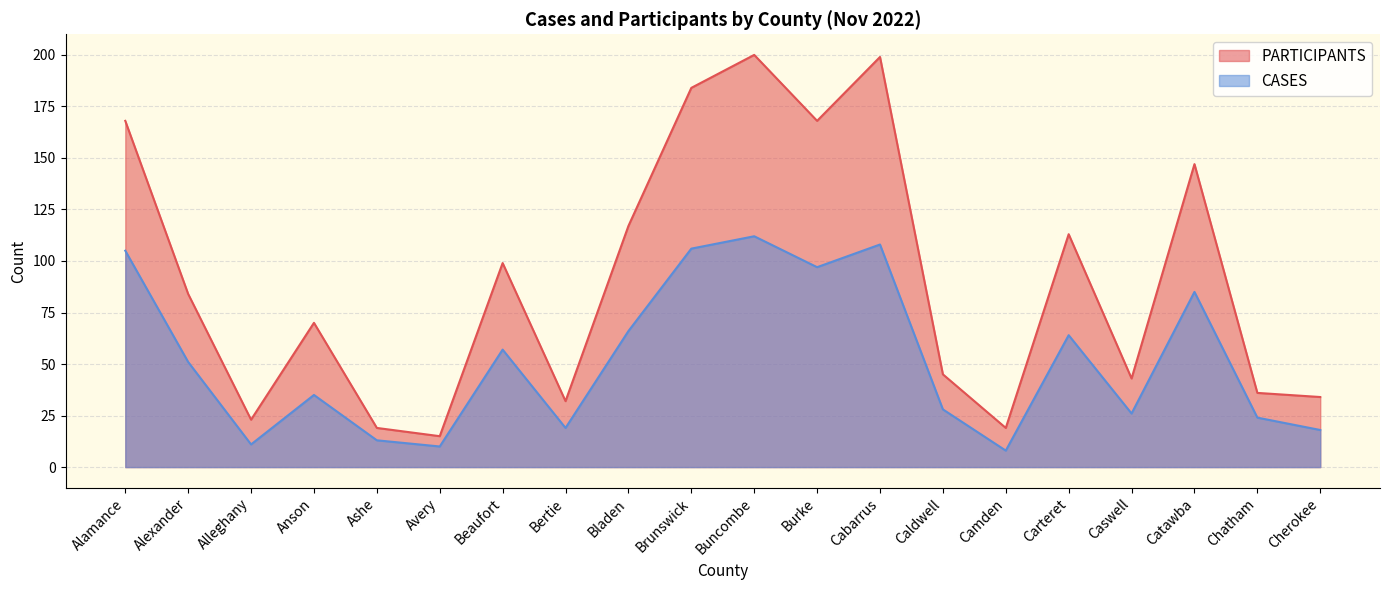

Which series has the largest total across all categories?

PARTICIPANTS